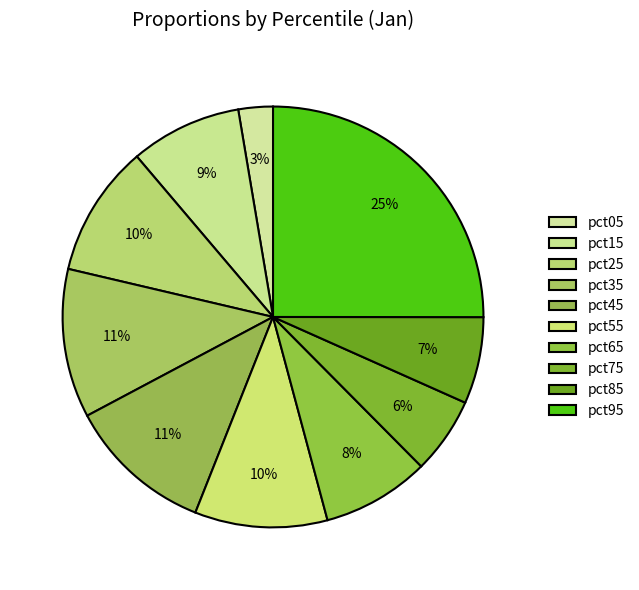

How many slices are in this pie chart?

10